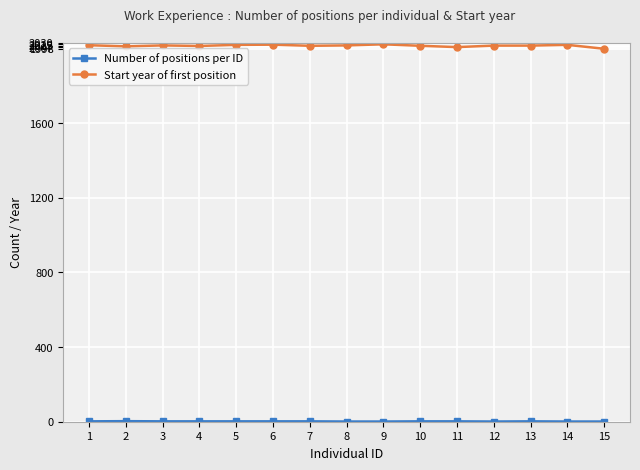

True or false: Start year of first position has a value of 2014 at 10.

True